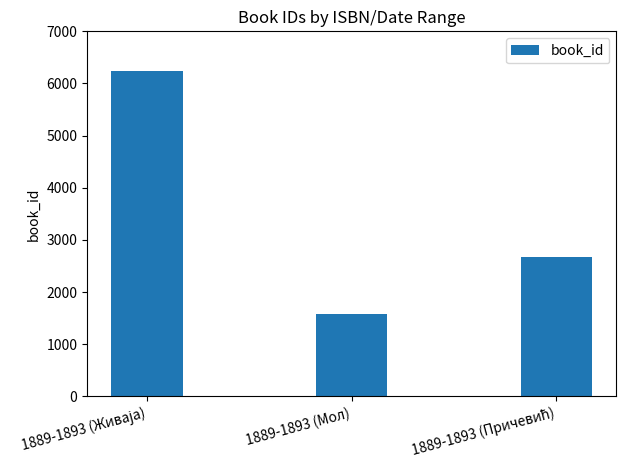

What is the value of the 3rd bar from the left?

2676